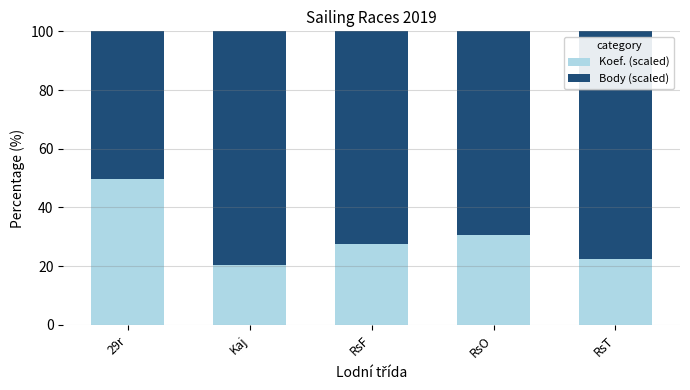

The value of Koef. (scaled) at Kaj is 20.4. True or false?

True